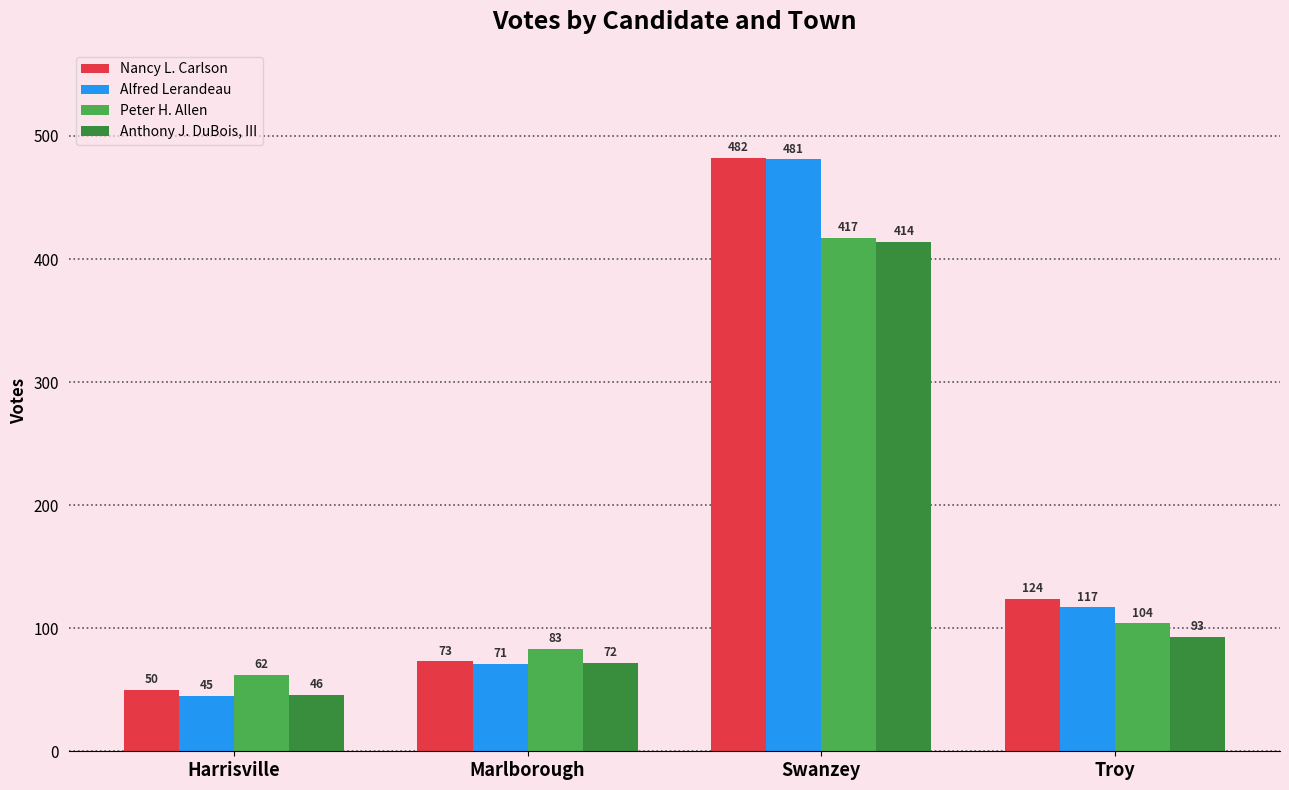

At how many categories does at least one series exceed 51?

4